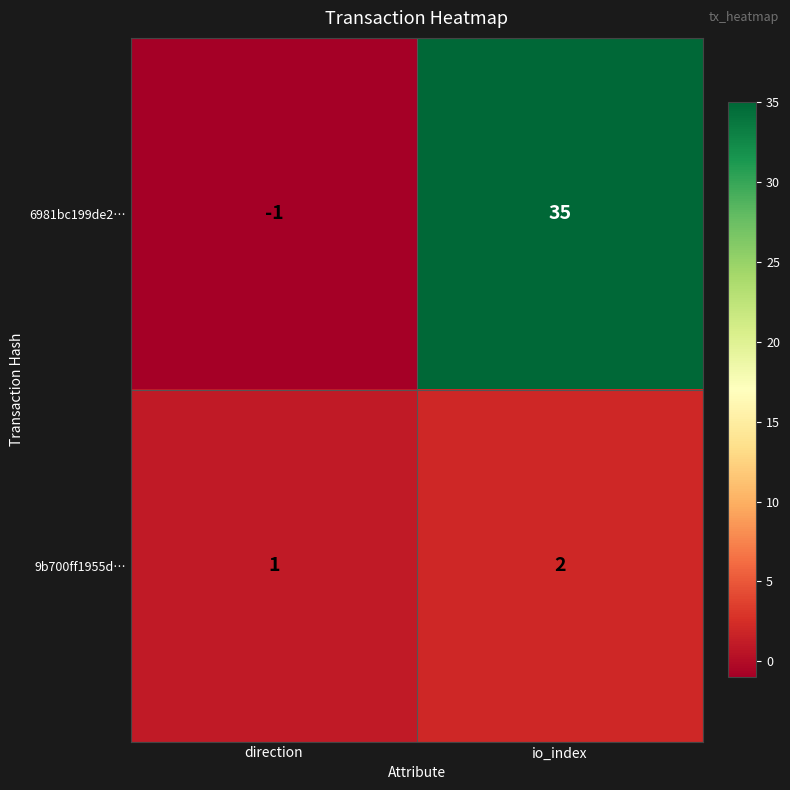

At which label does 9b700ff1955d… reach its minimum?

direction